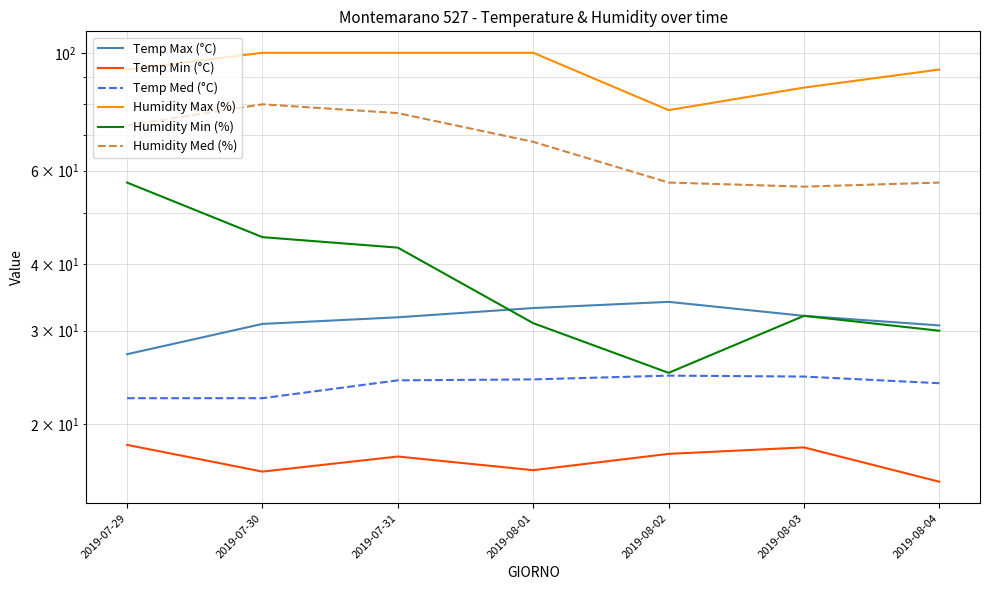

List the labels in order of Humidity Min (%) value, largest first.

2019-07-29, 2019-07-30, 2019-07-31, 2019-08-03, 2019-08-01, 2019-08-04, 2019-08-02